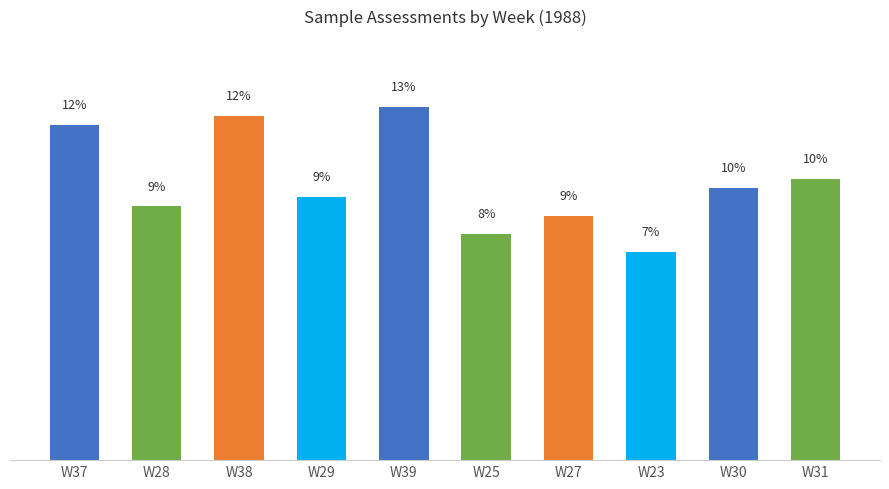

Does the chart contain any negative values?

No